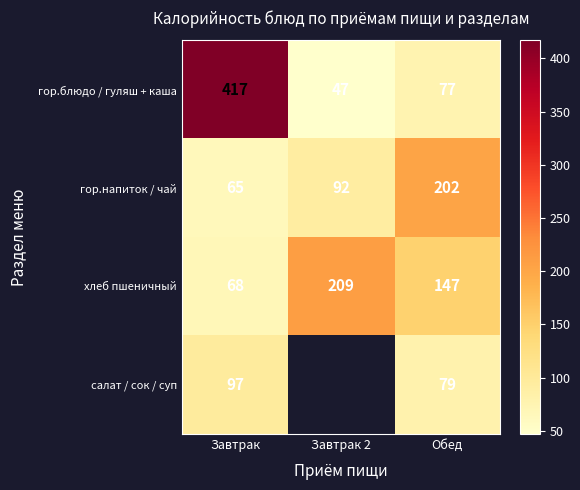

At Завтрак, list the series in order from largest to smallest.

гор.блюдо / гуляш + каша, салат / сок / суп, хлеб пшеничный, гор.напиток / чай